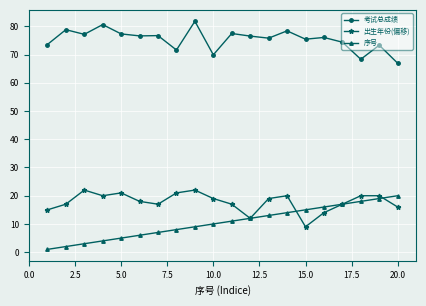

True or false: 考试总成绩 and 出生年份(偏移) intersect in this chart.

False